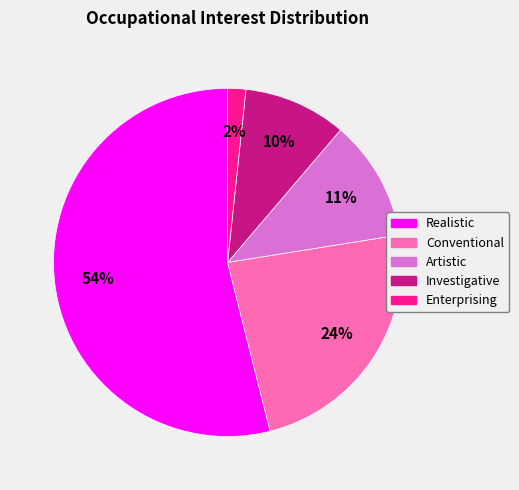

How many segments does this pie chart have?

5